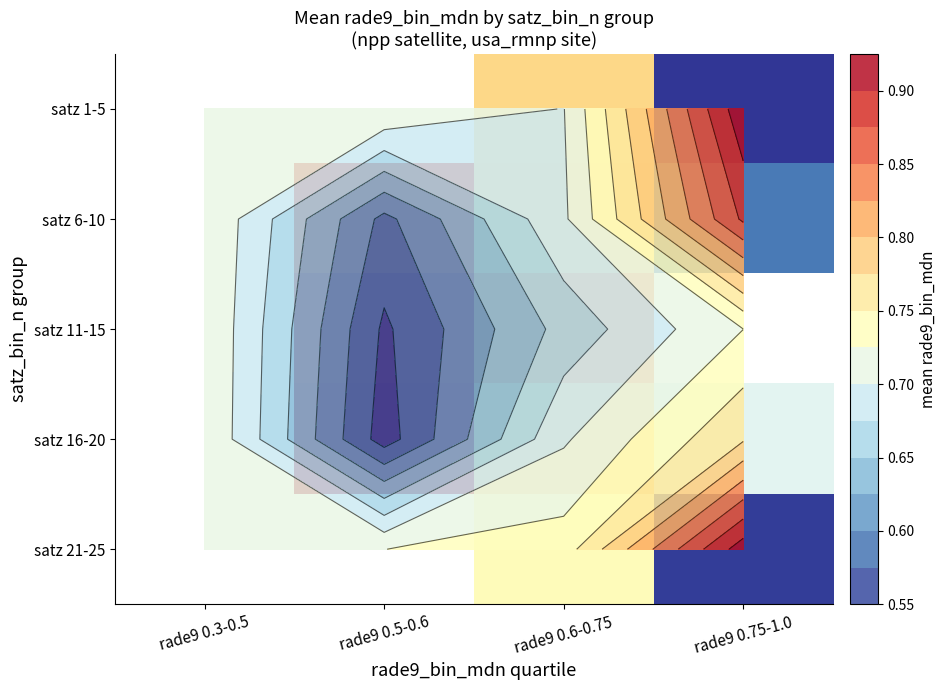

Count the number of categories in the chart.

4